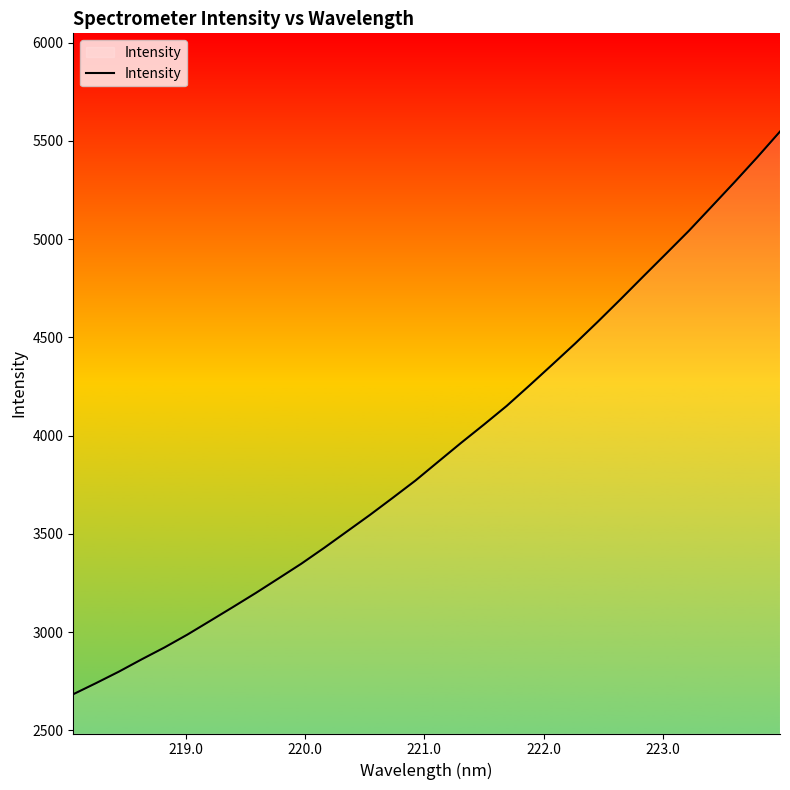

What is the minimum value shown in the chart?

2683.6